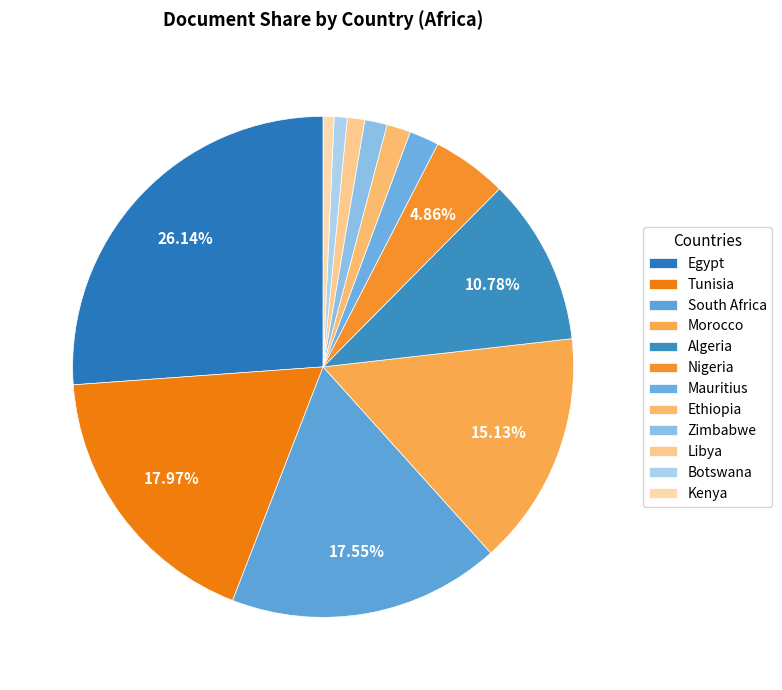

To the nearest percent, what portion does Algeria represent?

11%